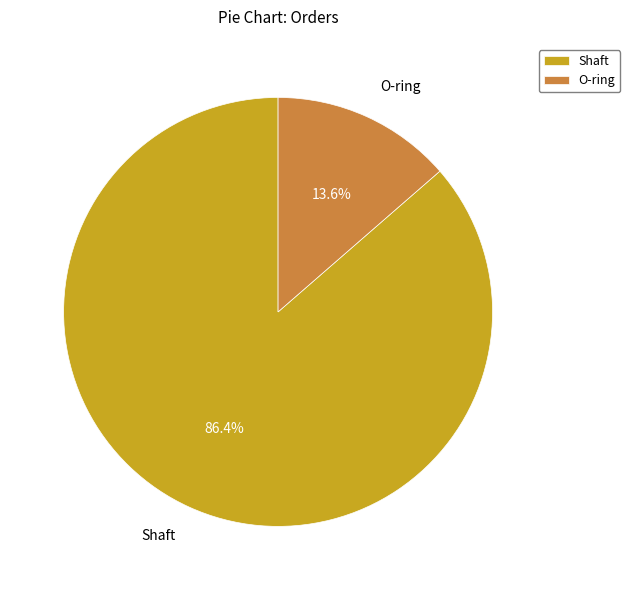

How much of the chart is everything except Shaft?

13.6%